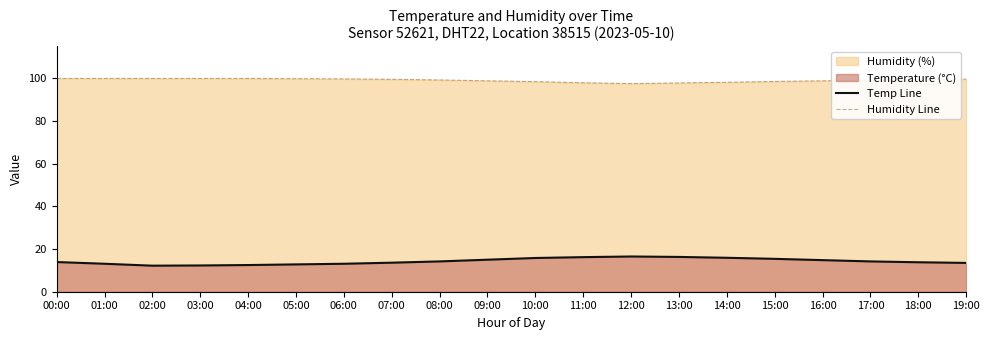

At which label does Temp Line first exceed 14?

08:00